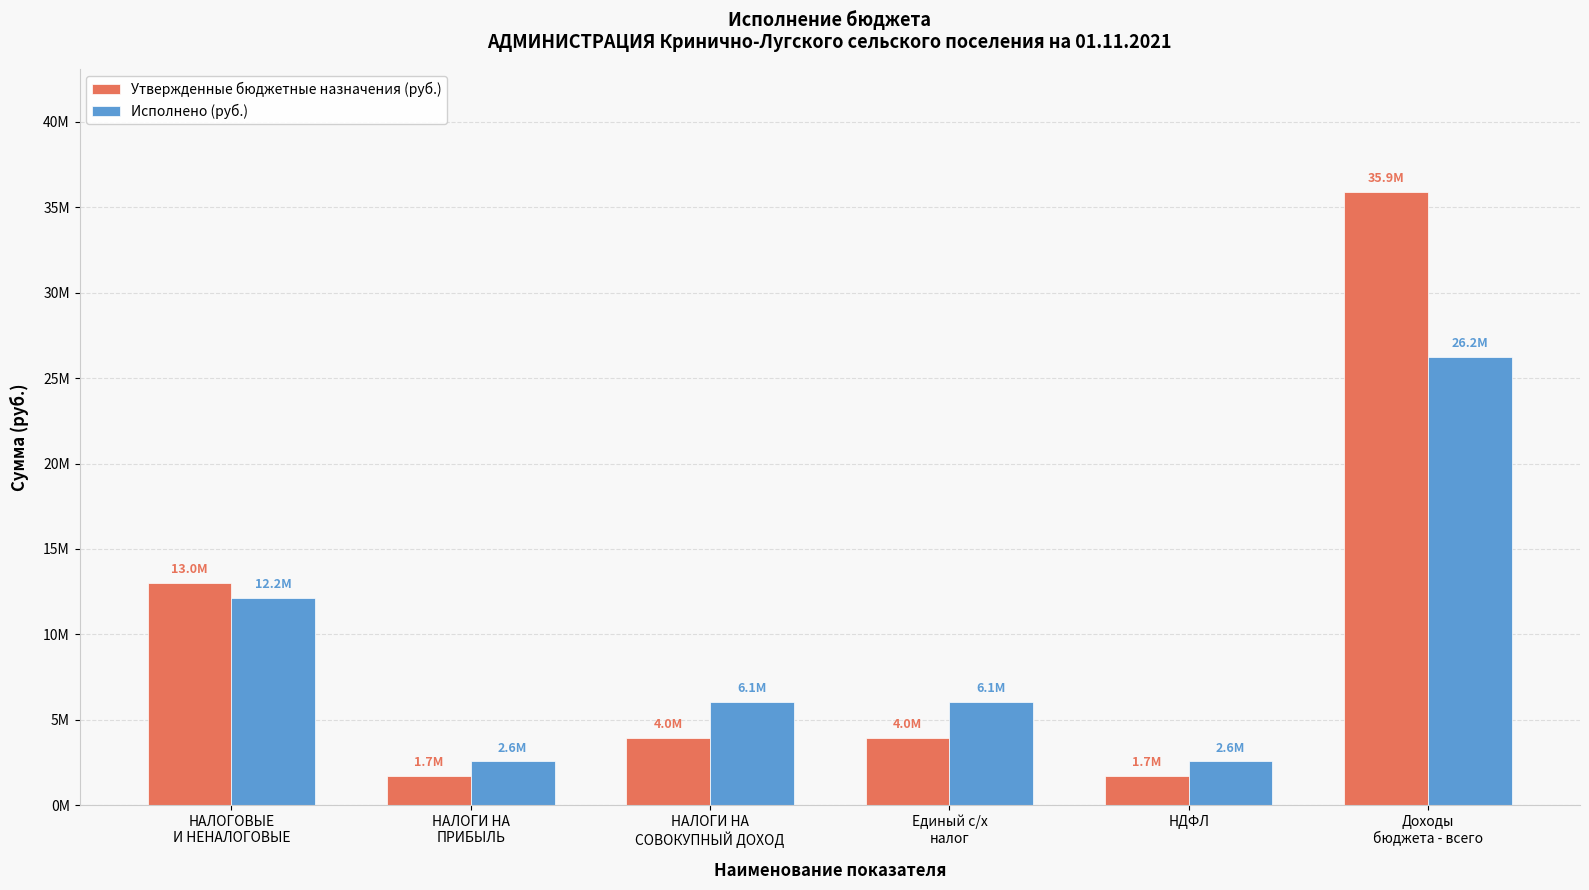

What are all the series names shown in the legend?

Утвержденные бюджетные назначения (руб.), Исполнено (руб.)